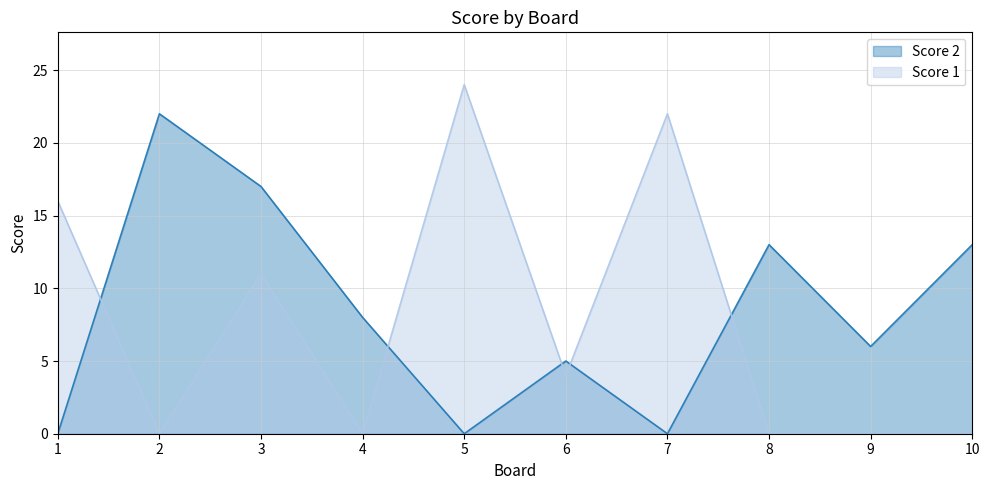

What is the difference between the Score 1 values at 1 and 5?

8